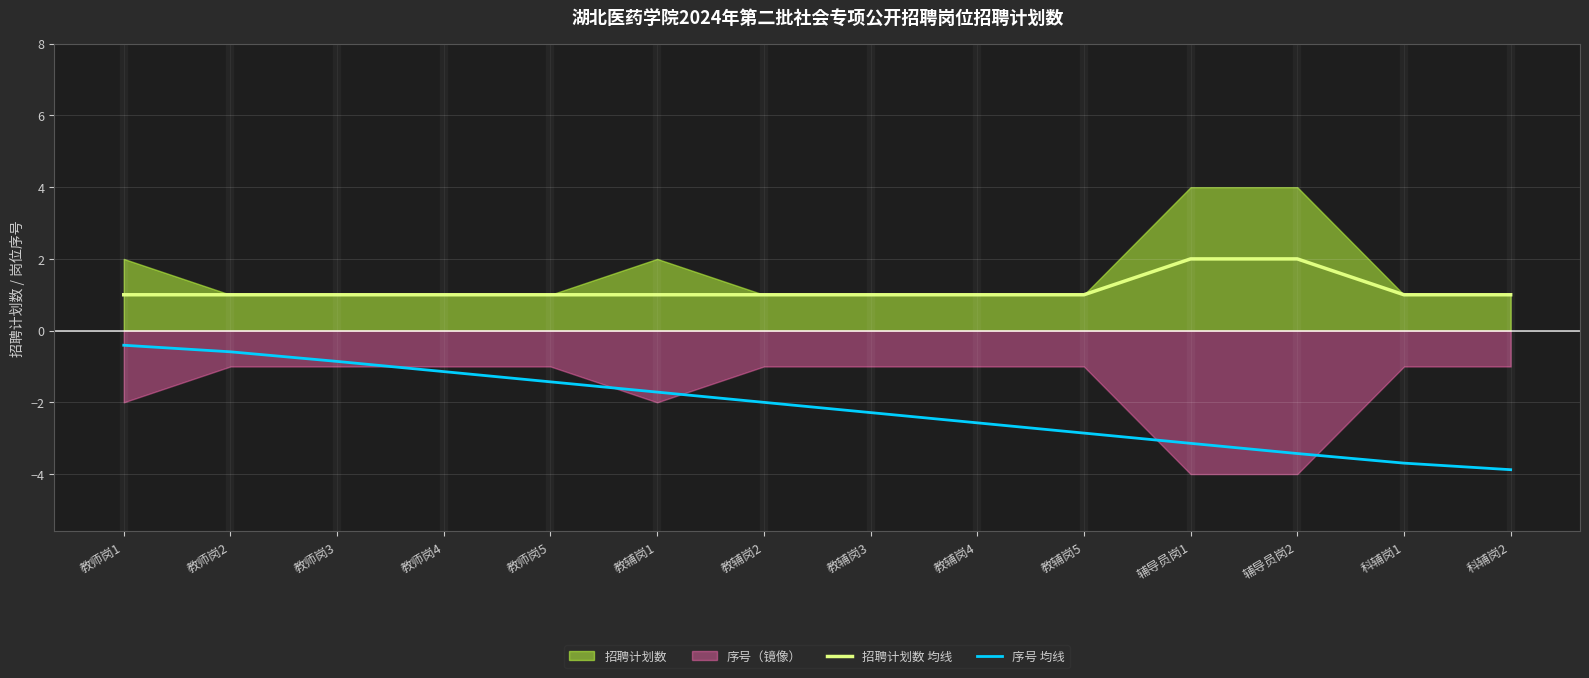

Rank the categories by 招聘计划数 均线 value from highest to lowest.

辅导员岗1, 辅导员岗2, 教师岗1, 教师岗2, 教师岗3, 教师岗4, 教师岗5, 教辅岗1, 教辅岗2, 教辅岗3, 教辅岗4, 教辅岗5, 科辅岗1, 科辅岗2